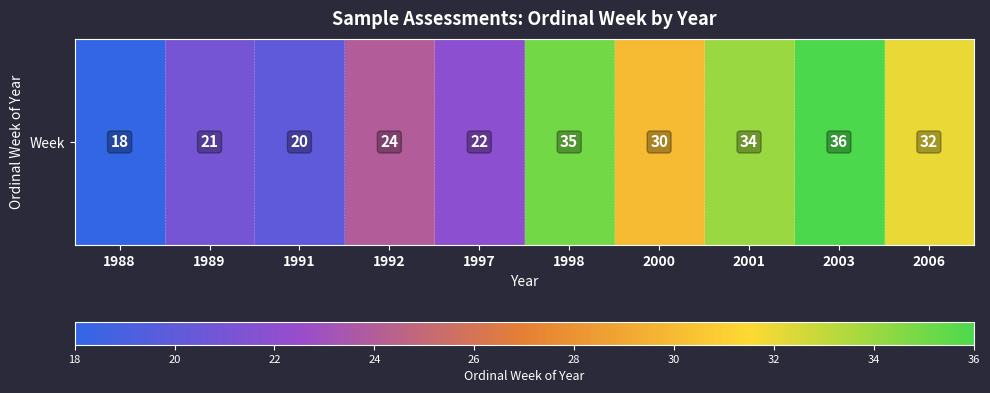

What is the average value?

27